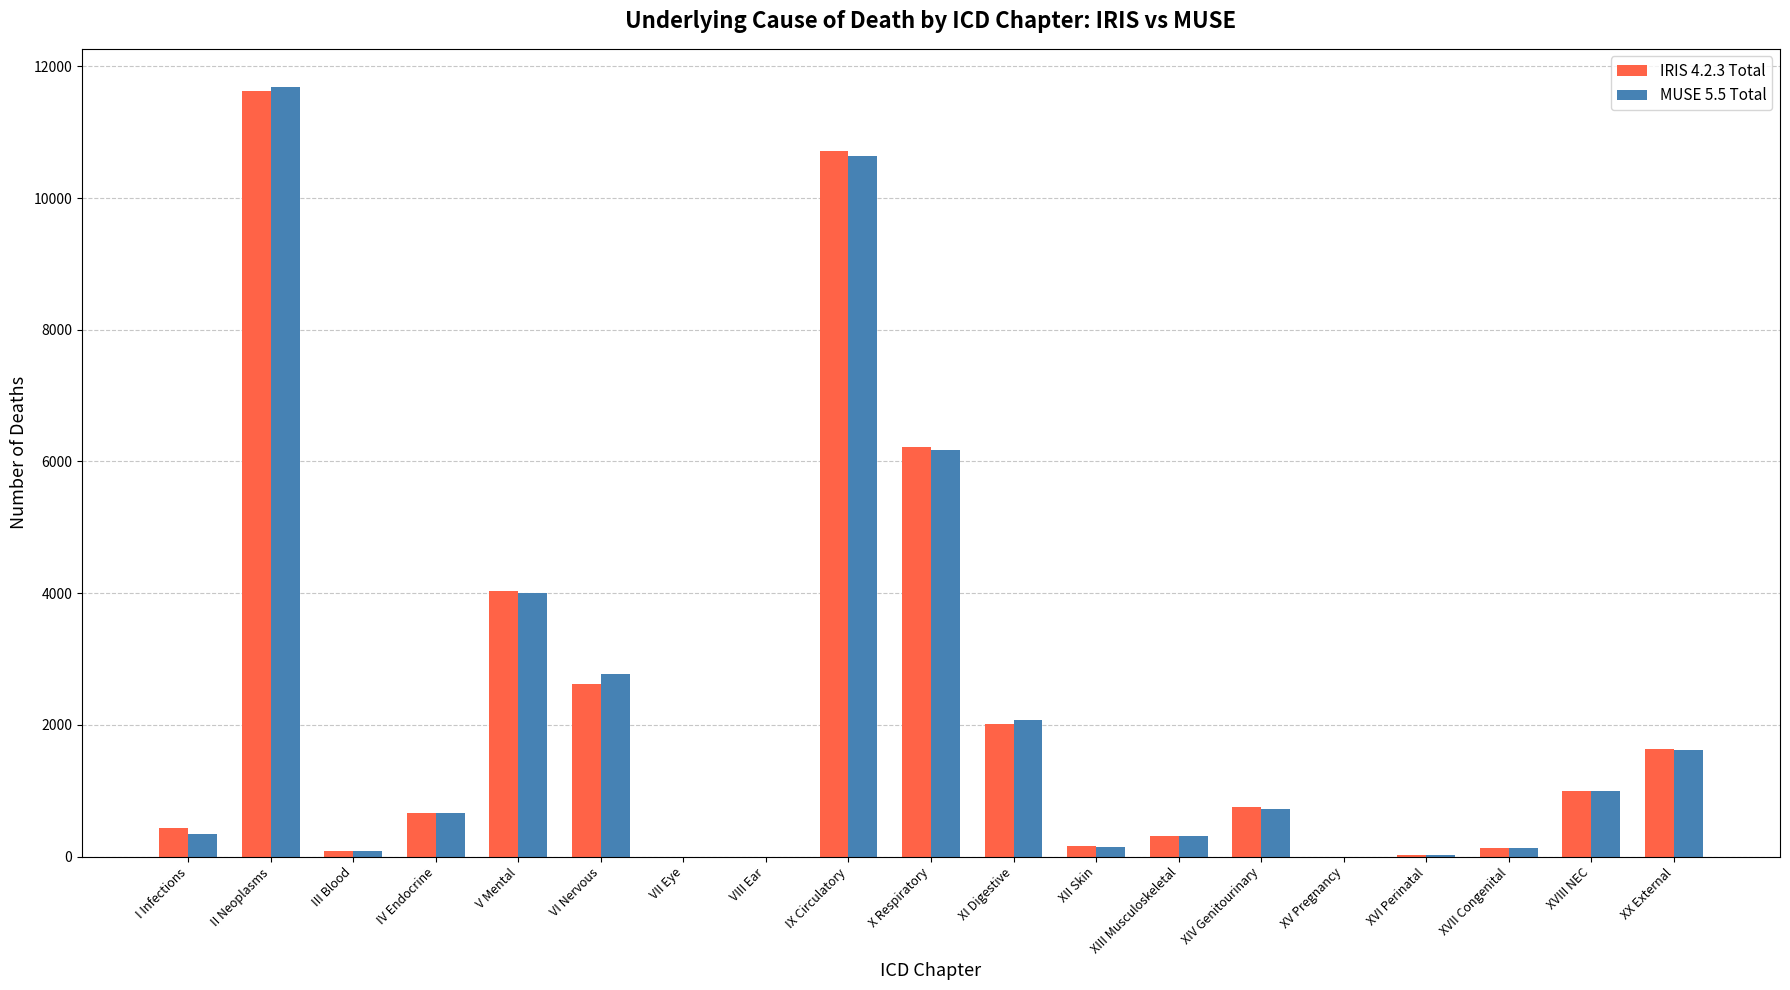

What is the greatest value displayed?

11681